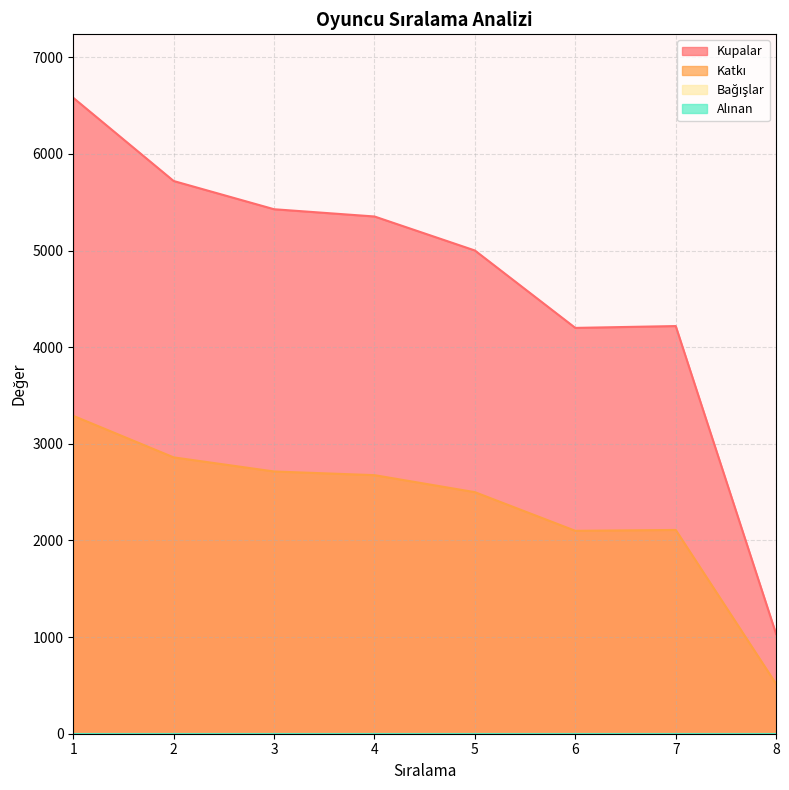

Reading right to left, extract all data points from this chart.

Kupalar: 1031	4219	4200	5001	5353	5428	5720	6581
Katkı: 515	2109	2100	2500	2676	2714	2860	3290